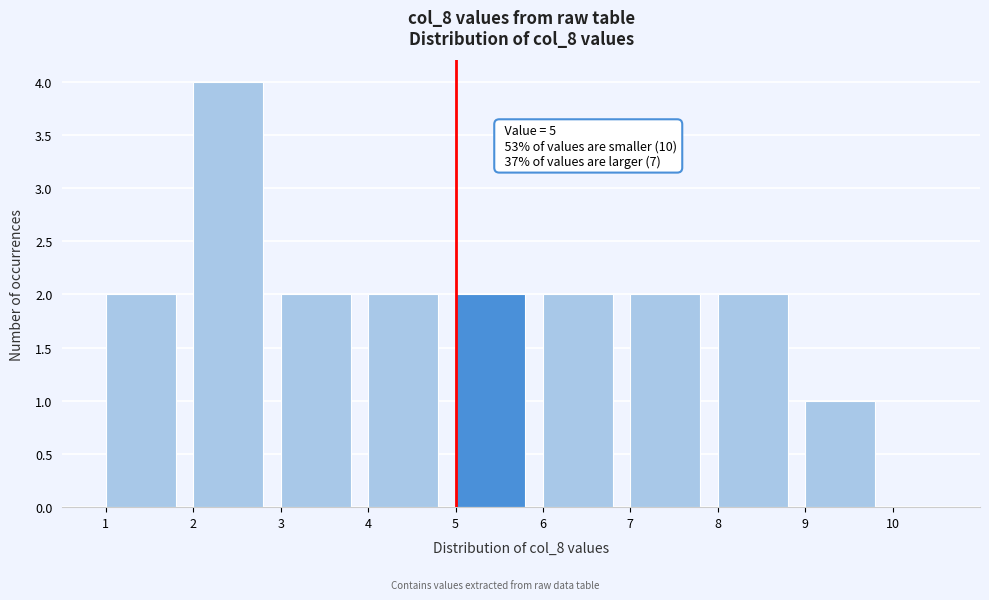

Over which range of the x-axis is the bar tallest?

2 to 3